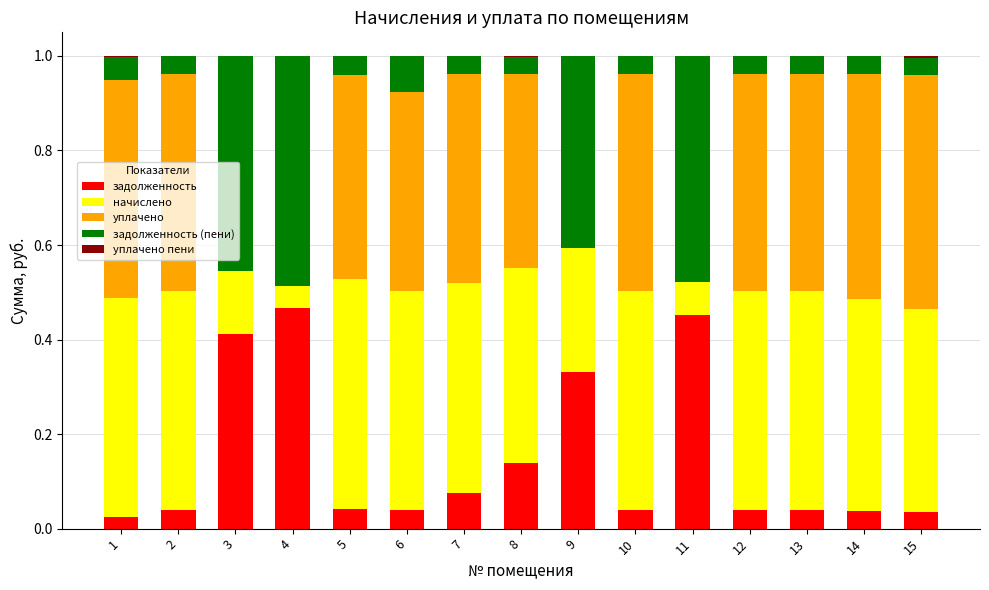

Is it true that задолженность equals 0.2 at 8?

False